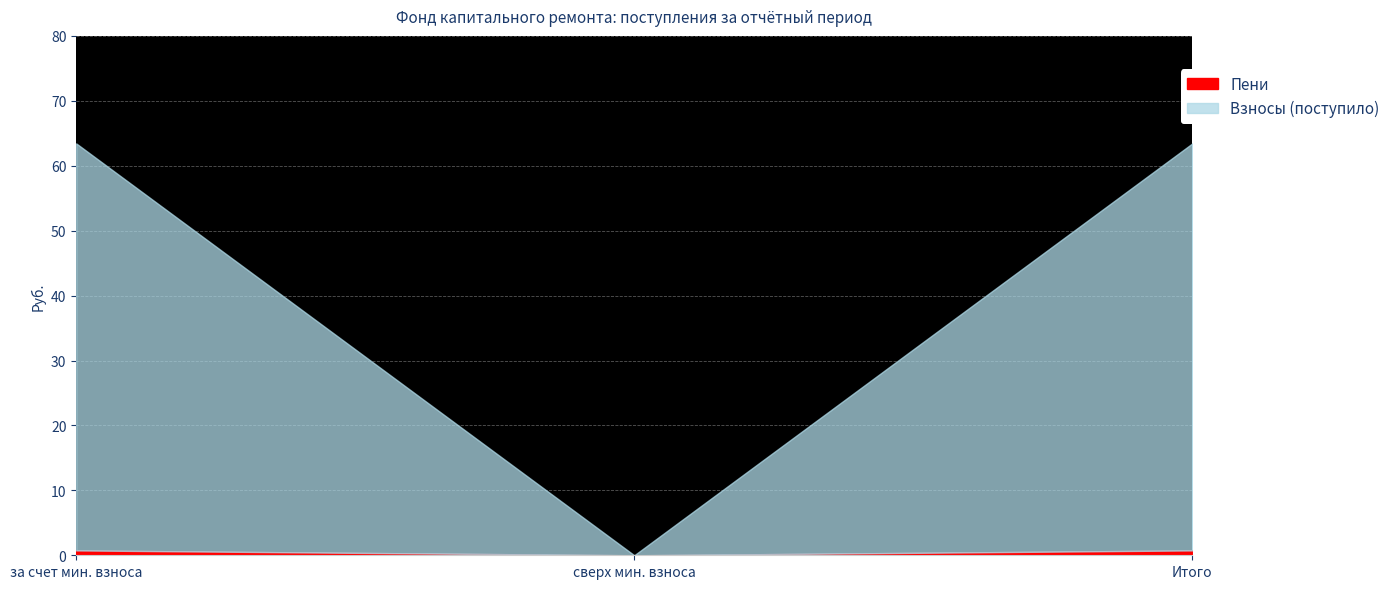

Does the chart display data point markers on the line(s)?

No